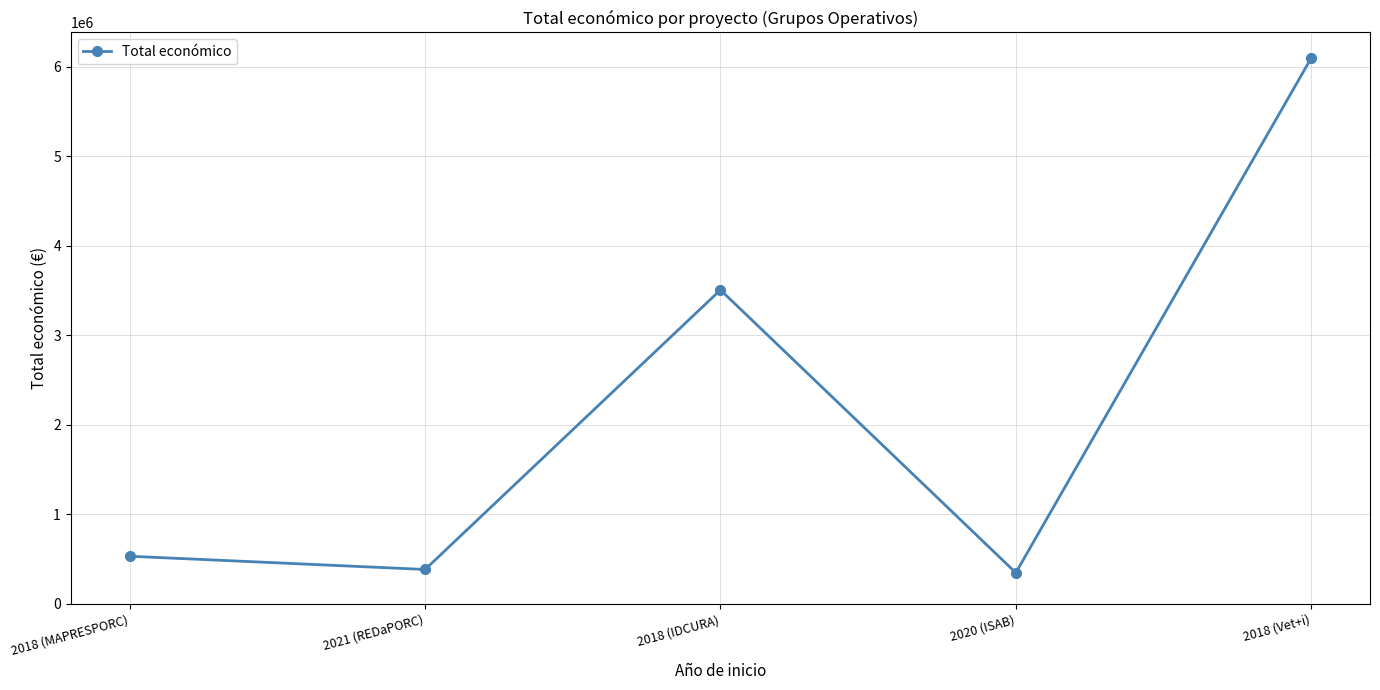

The chart shows a value of 348843 at 2020 (ISAB). True or false?

True